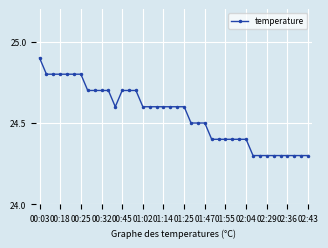

What is the sum of all values?

982.0